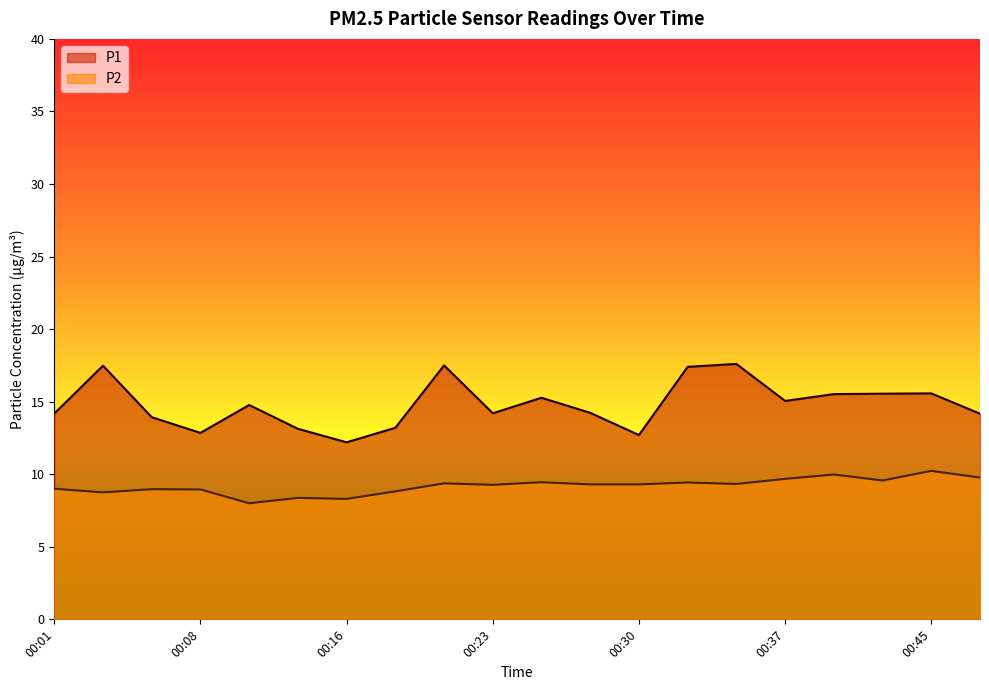

Reading left to right, list all the values displayed in this chart.

P1: 14.2	17.5	13.9	12.8	14.8	13.1	12.2	13.2	17.5	14.2	15.3	14.2	12.7	17.4	17.6	15.1	15.5	15.6	15.6	14.2
P2: 9.0	8.8	9.0	8.9	8.0	8.4	8.3	8.8	9.4	9.3	9.4	9.3	9.3	9.4	9.3	9.7	10.0	9.6	10.2	9.8